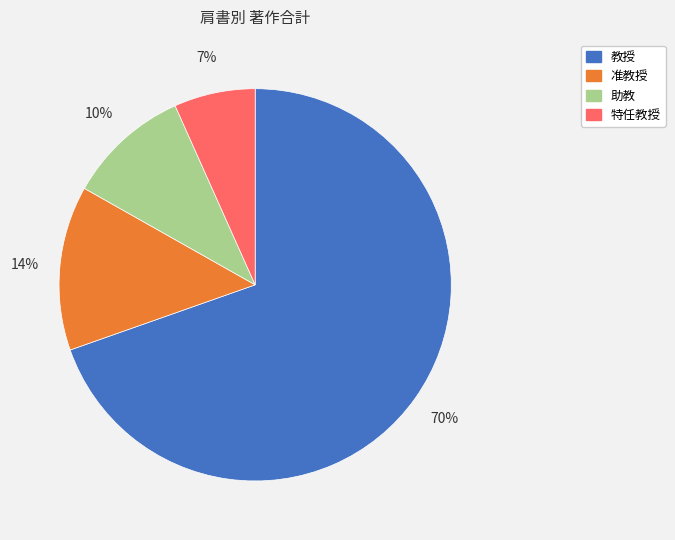

To the nearest percent, what is the average slice percentage?

25%